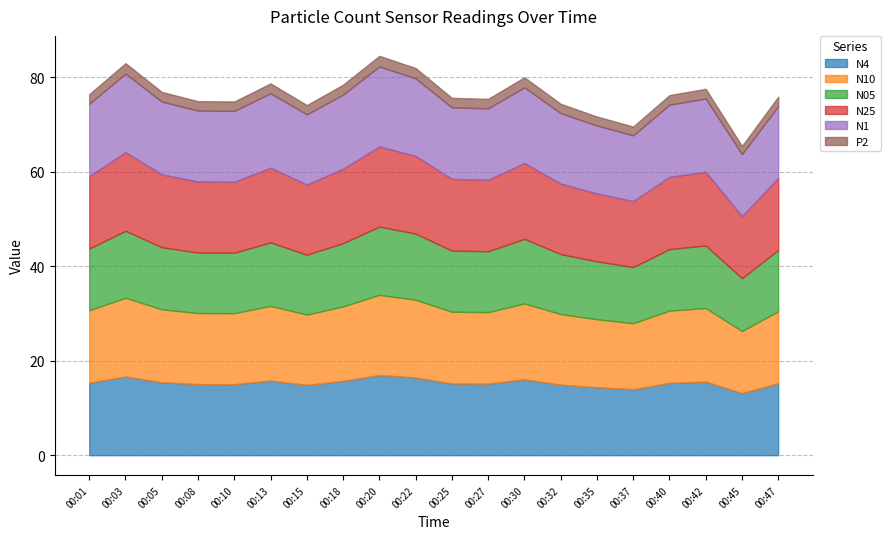

List the labels in order of N10 value, largest first.

00:20, 00:03, 00:22, 00:30, 00:13, 00:18, 00:42, 00:05, 00:01, 00:40, 00:47, 00:25, 00:27, 00:08, 00:10, 00:32, 00:15, 00:35, 00:37, 00:45